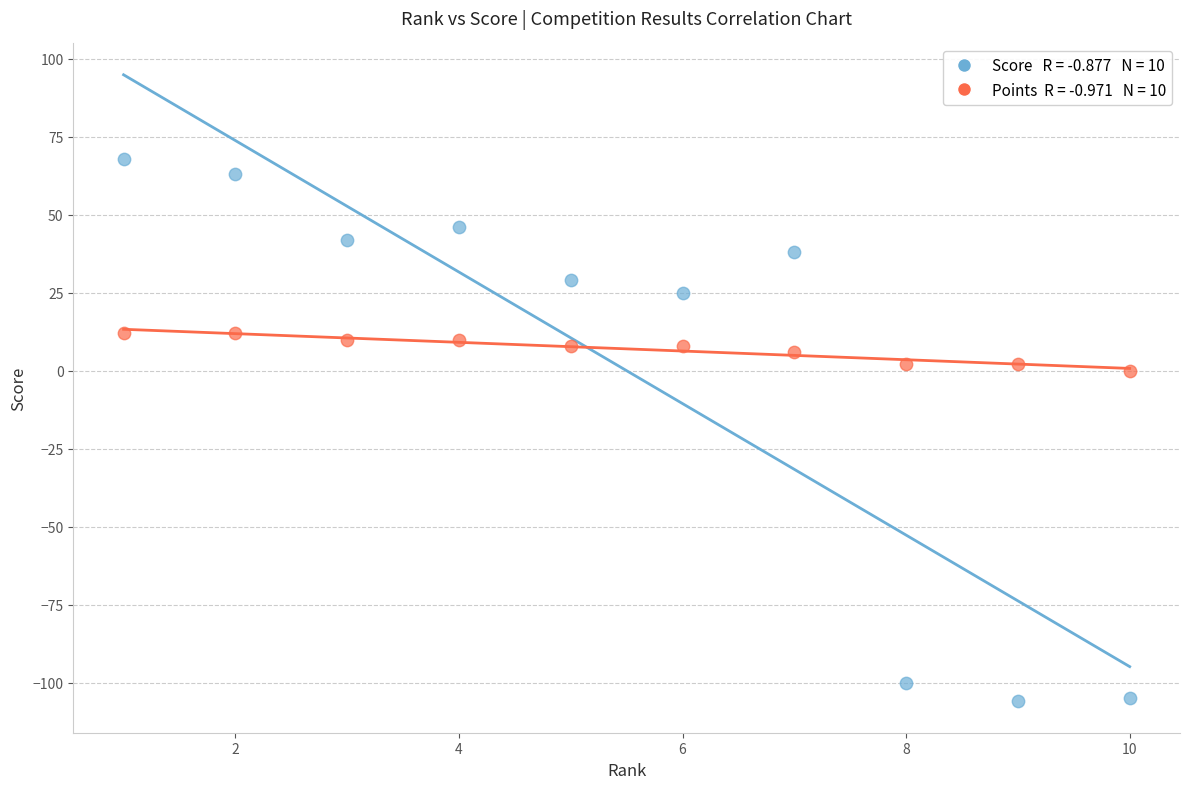

Across all data points, what is the range of X values (max minus min)?

9